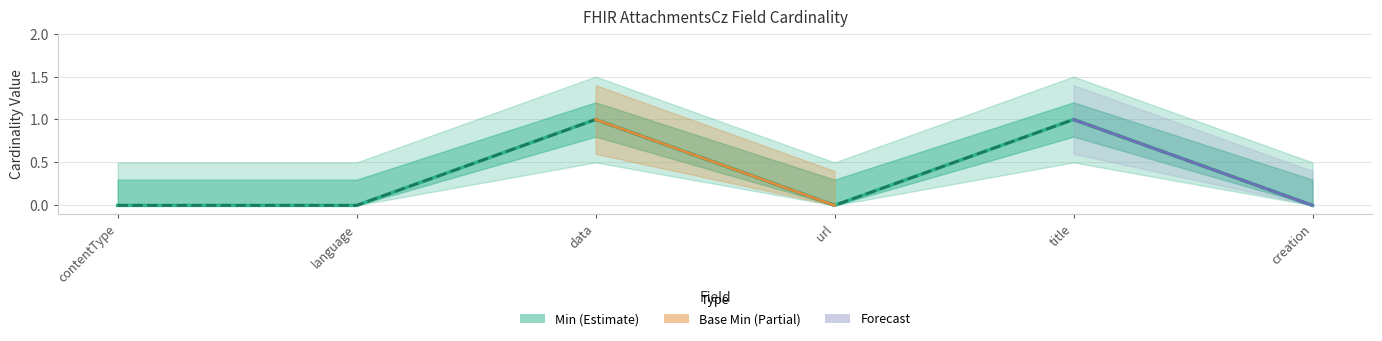

Between contentType and data, which is larger?

data